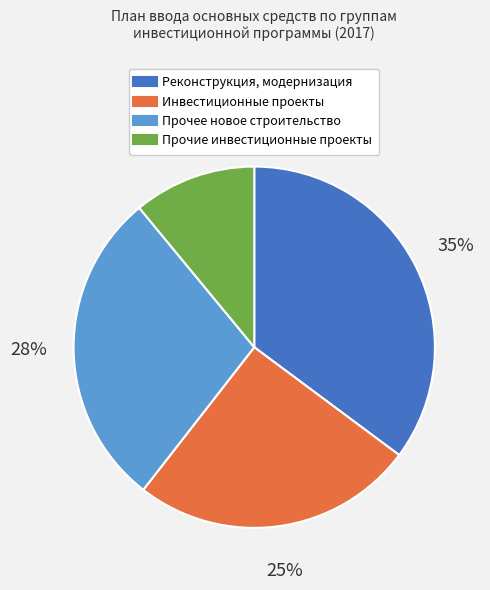

Rank the categories by value from lowest to highest.

Прочие инвестиционные проекты, Инвестиционные проекты, Прочее новое строительство, Реконструкция, модернизация